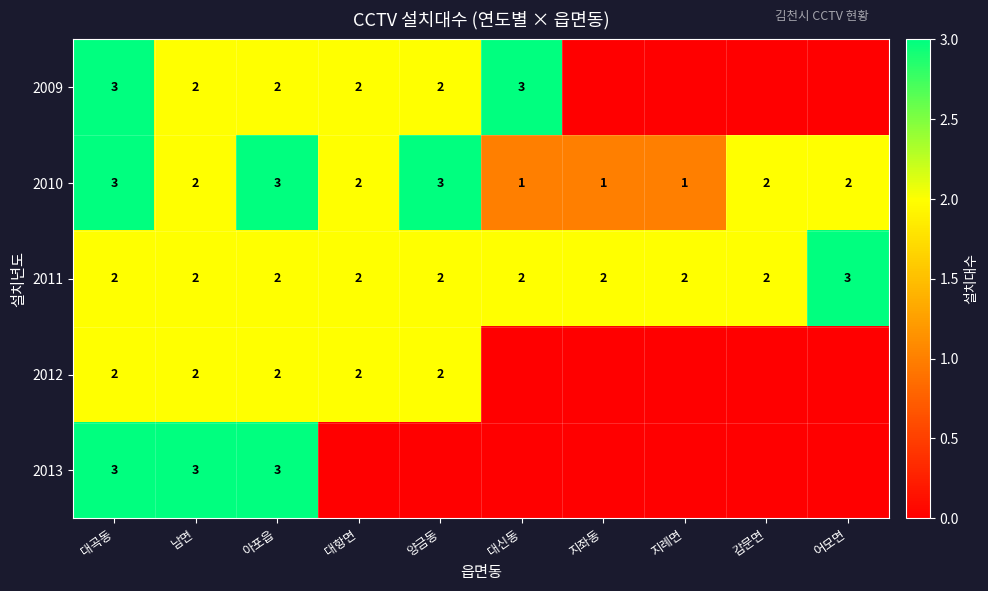

Between 아포읍 and 지좌동, which is larger?

아포읍